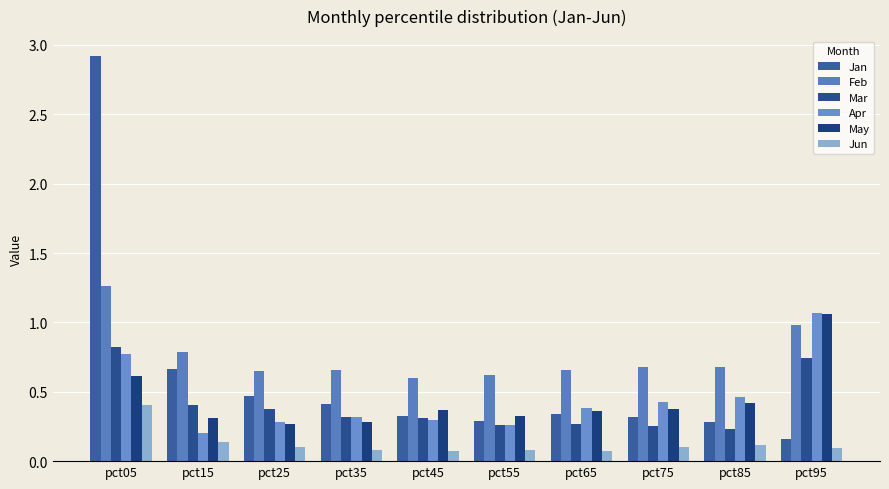

What is the difference between the highest and lowest values at pct75?

0.6